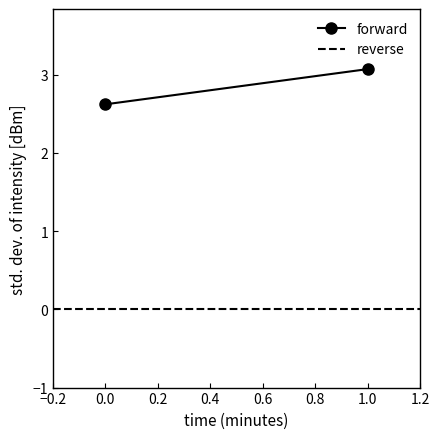

Reading right to left, list all the values displayed in this chart.

forward: 3.1	2.6
reverse: 0.0	0.0